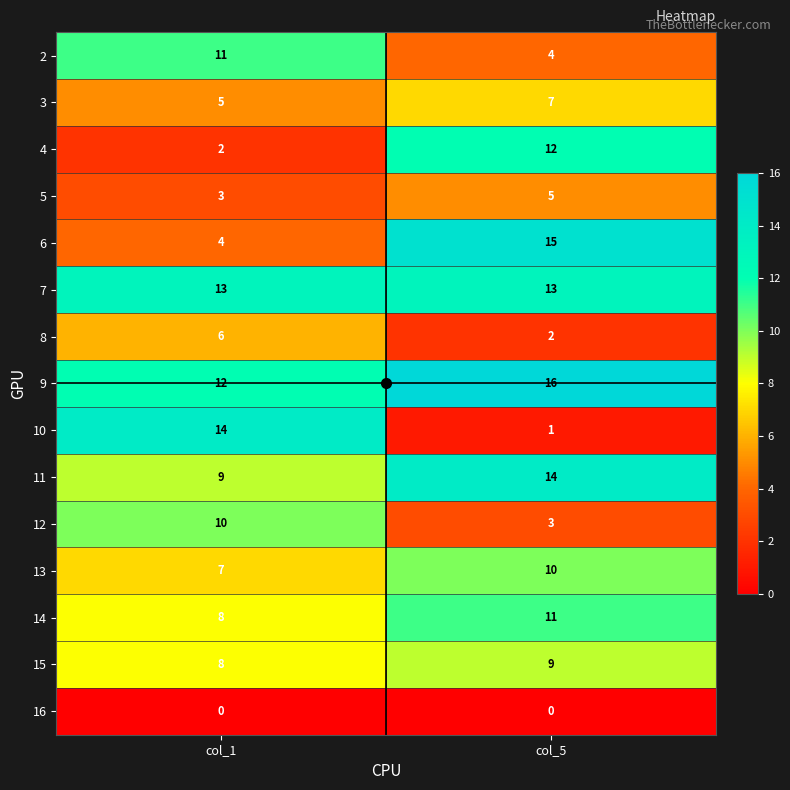

Which label corresponds to the largest value in the chart?

col_5